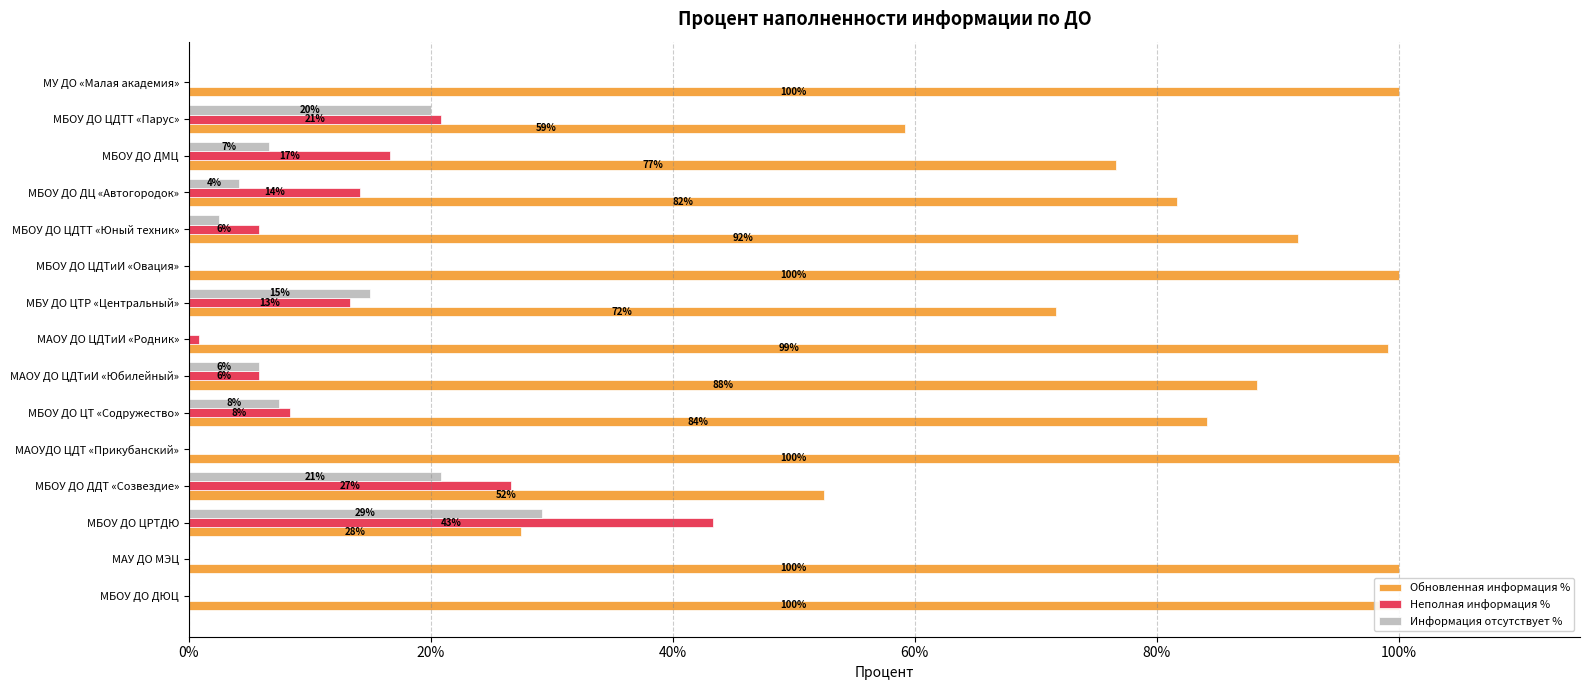

Count the number of categories in the chart.

15